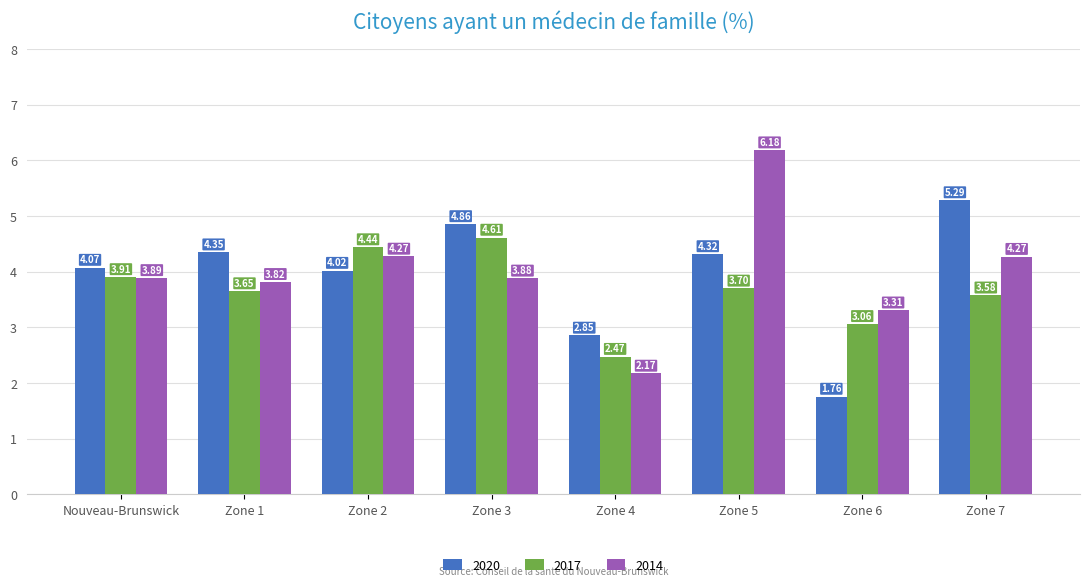

Which category has the lowest value across all series?

Zone 6